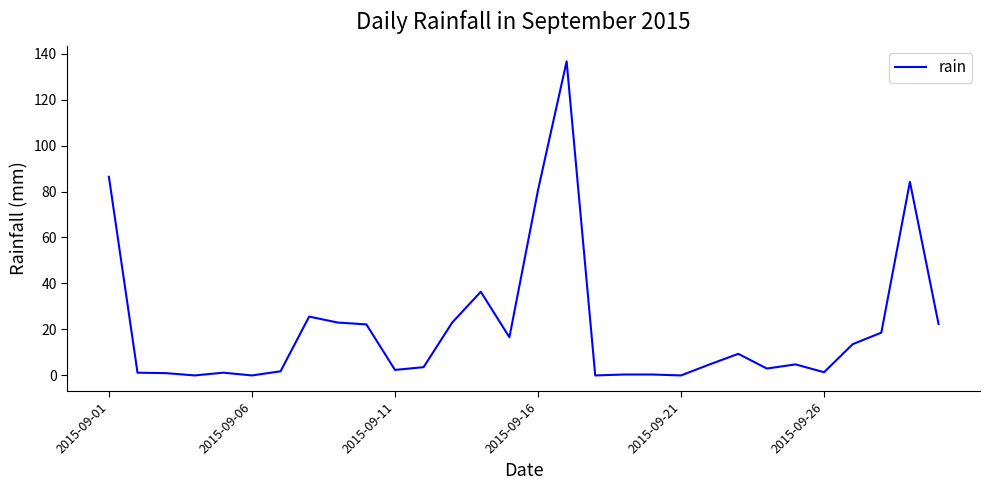

How many lines are shown in the chart?

1